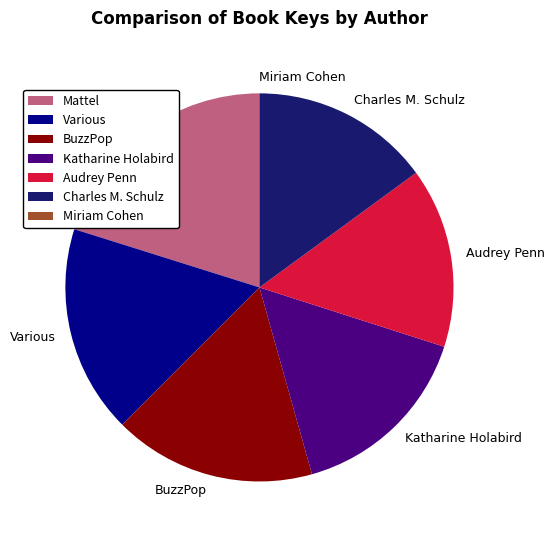

Approximately how many times larger is the value at BuzzPop compared to Charles M. Schulz?

1.1